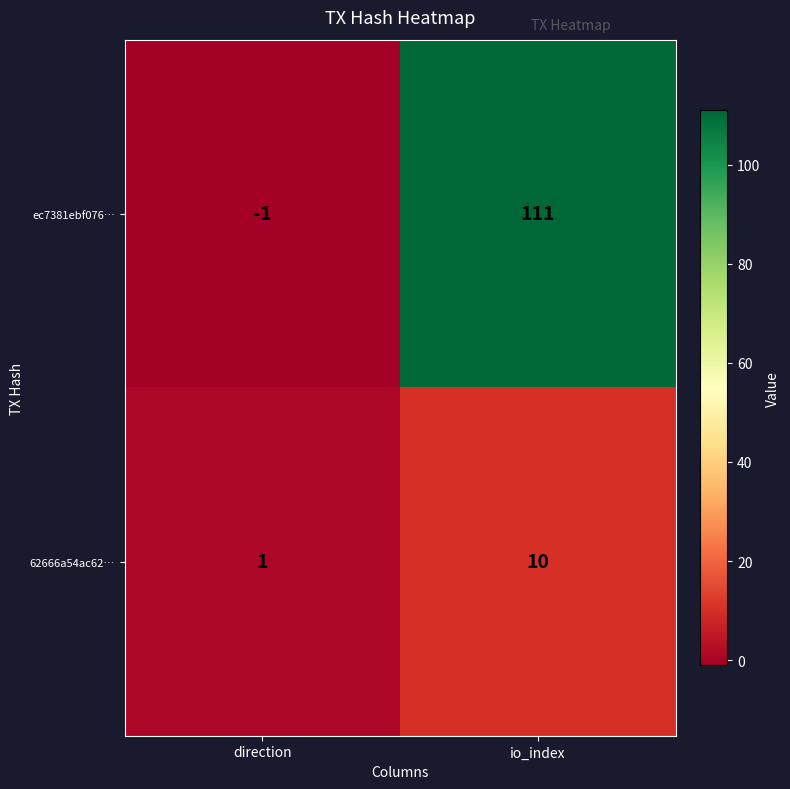

Which category has the lowest value across all series?

direction